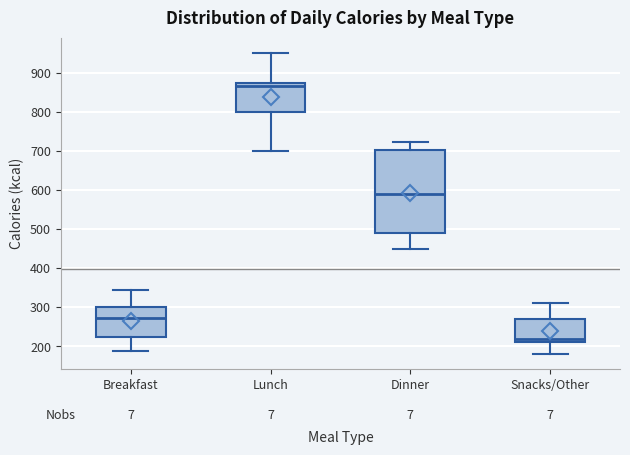

Reading left to right, read every box against the y-axis: the position of its median line, the range the box covers, and the ends of its whiskers. The values are not printed on the chart, so give them approximately, as read against the axis.

Breakfast: median 270, box 220 to 300, whiskers 190 to 350
Lunch: median 870 (just below the box's upper edge), box 800 to 870, whiskers 700 to 950
Dinner: median 590, box 490 to 700, whiskers 450 to 720
Snacks/Other: median 220, box 210 to 270, whiskers 180 to 310